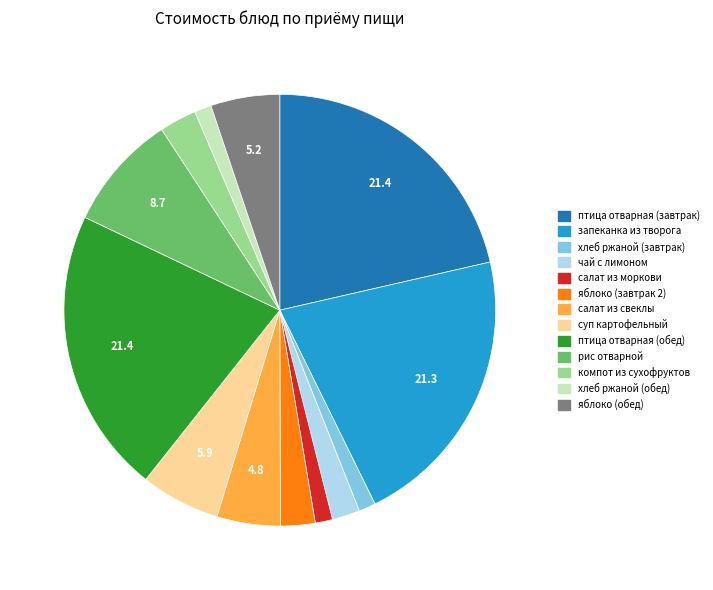

Is there a majority slice in this chart?

No